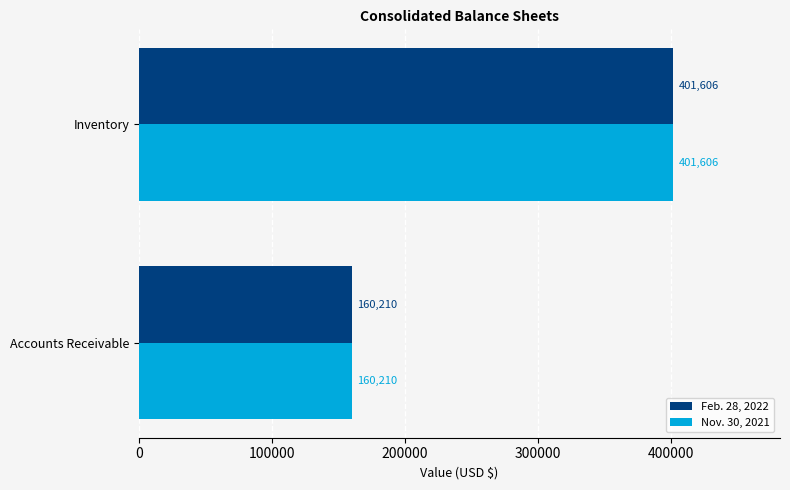

The value of Feb. 28, 2022 at Accounts Receivable is 160210. True or false?

True